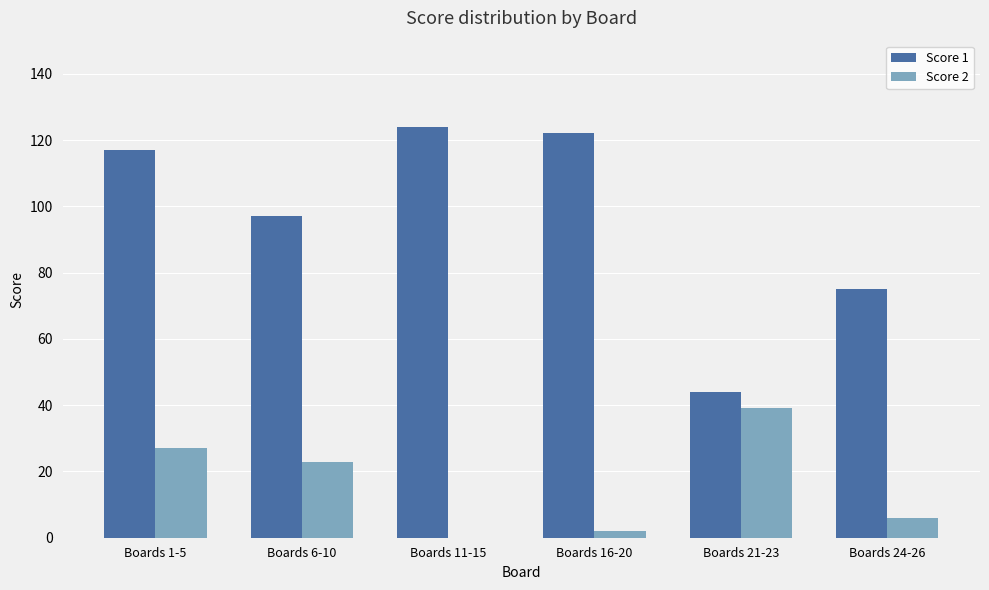

What is the total value across all series at Boards 21-23?

83